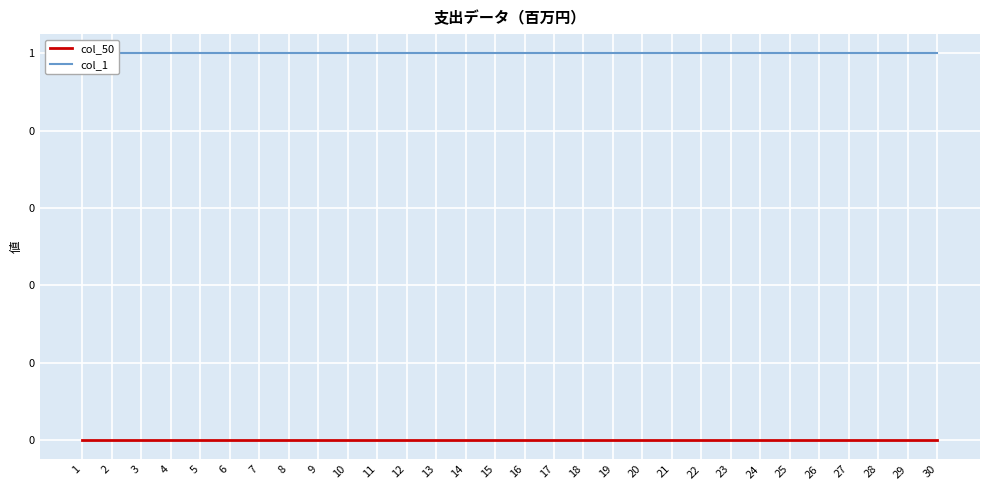

What are all the series names shown in the legend?

col_50, col_1